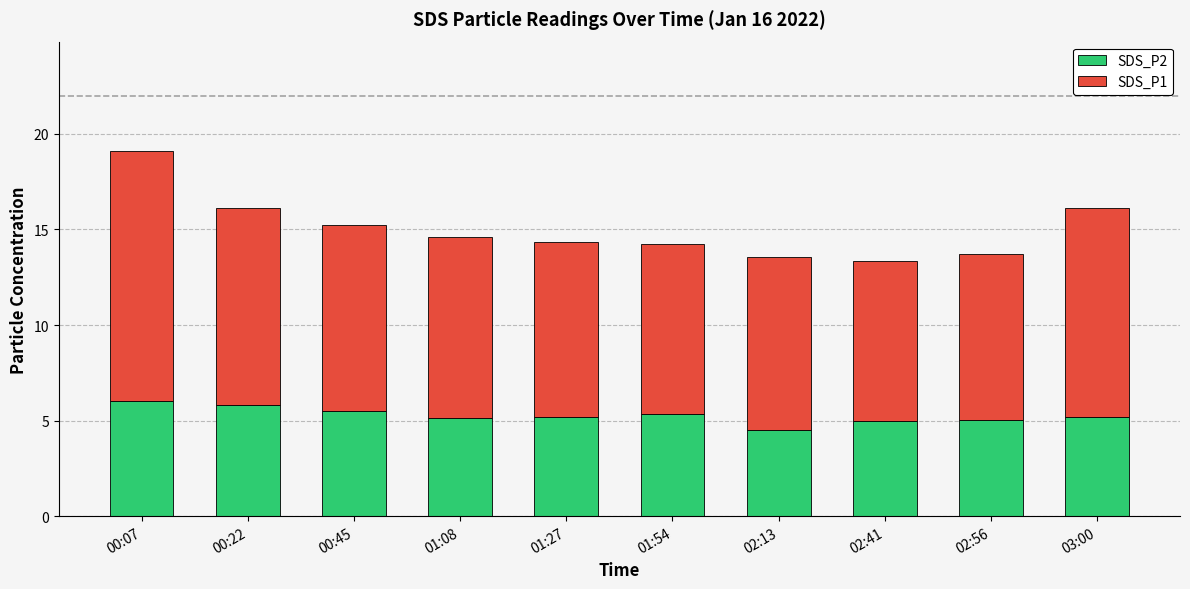

What is the sum of the SDS_P2 values at 02:13 and 00:07?

10.6